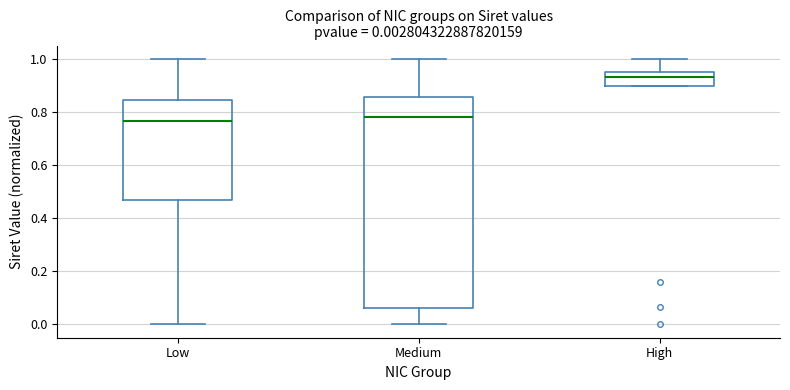

Which box is the tallest, from its lower edge to its upper edge?

Medium